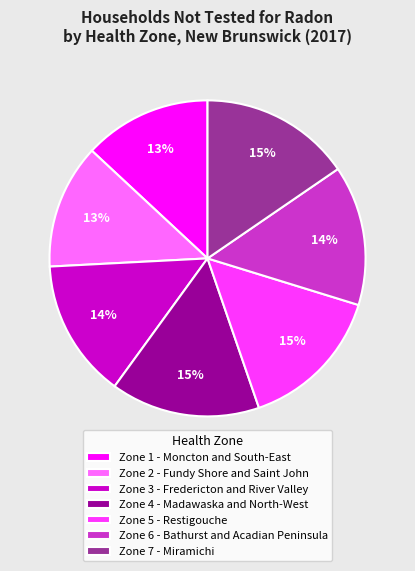

Combined, do Zone 6 - Bathurst and Acadian Peninsula and Zone 7 - Miramichi account for over 50%?

No